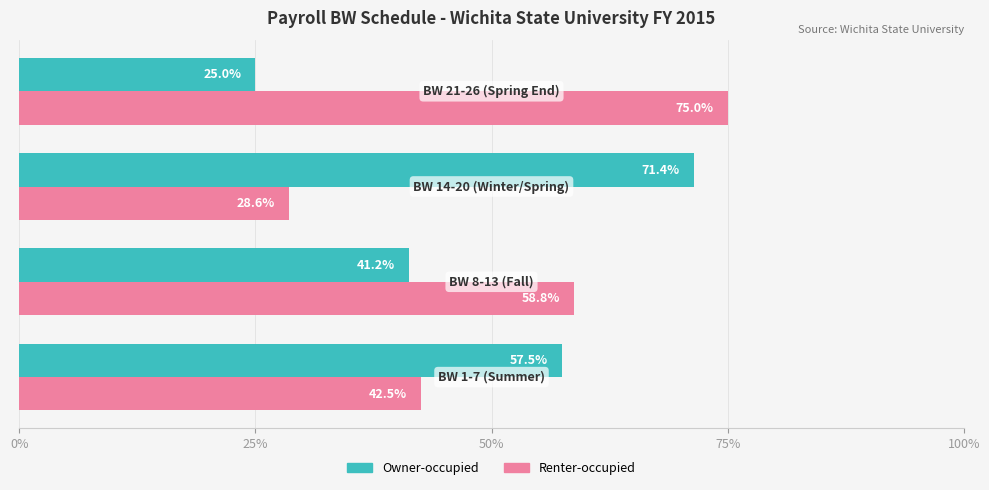

List the series in order of their peak value, highest first.

Renter-occupied, Owner-occupied